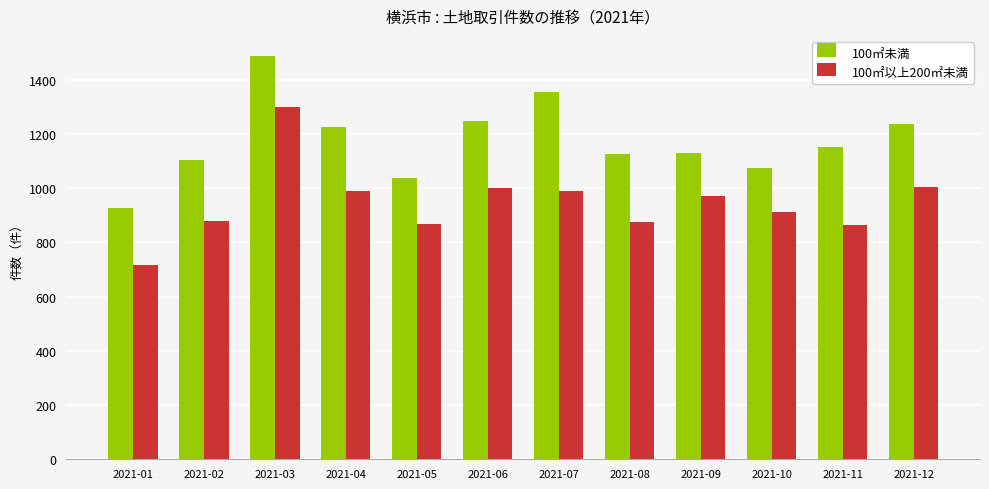

What is the sum of the 100㎡以上200㎡未満 values at 2021-01 and 2021-12?

1722